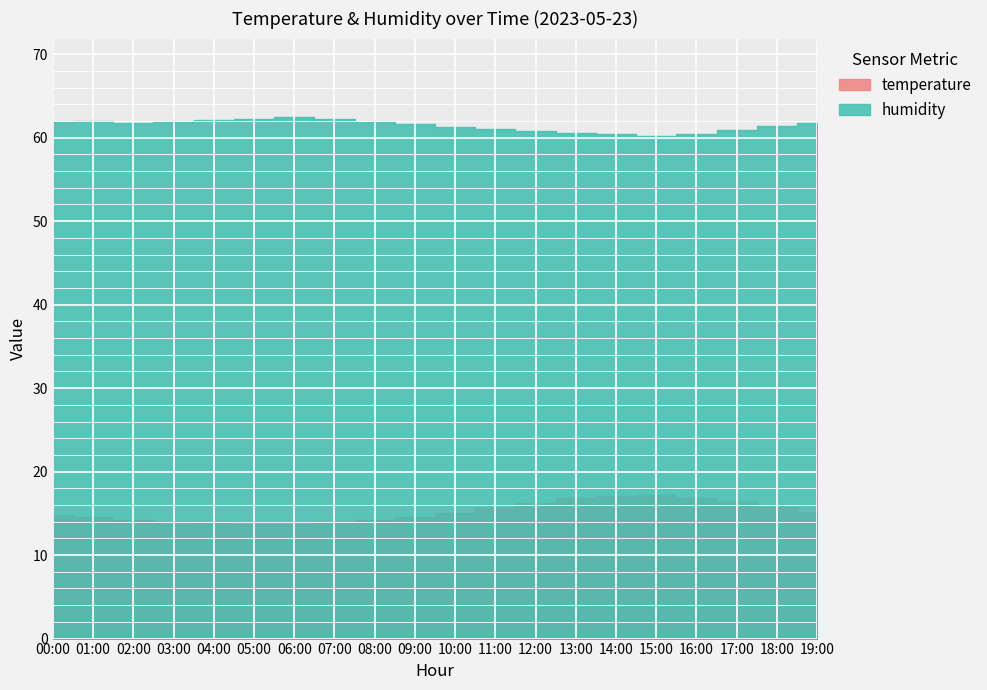

Which series changed the most between 03:00 and 13:00?

temperature